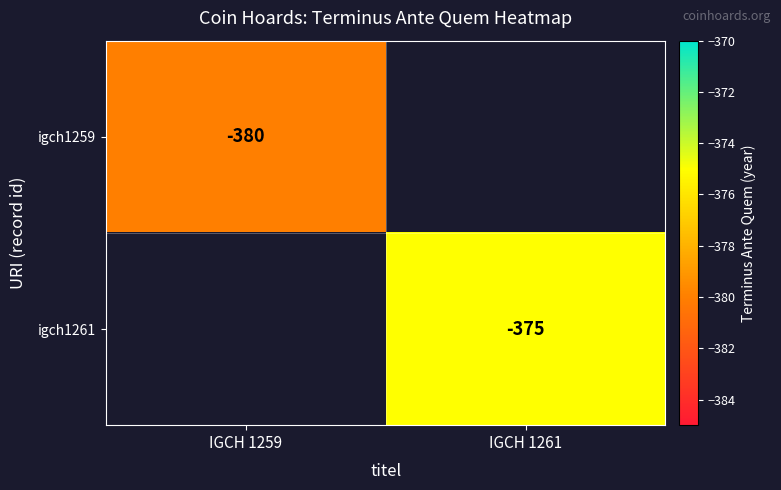

True or false: igch1261 has a value of -211 at IGCH 1261.

False